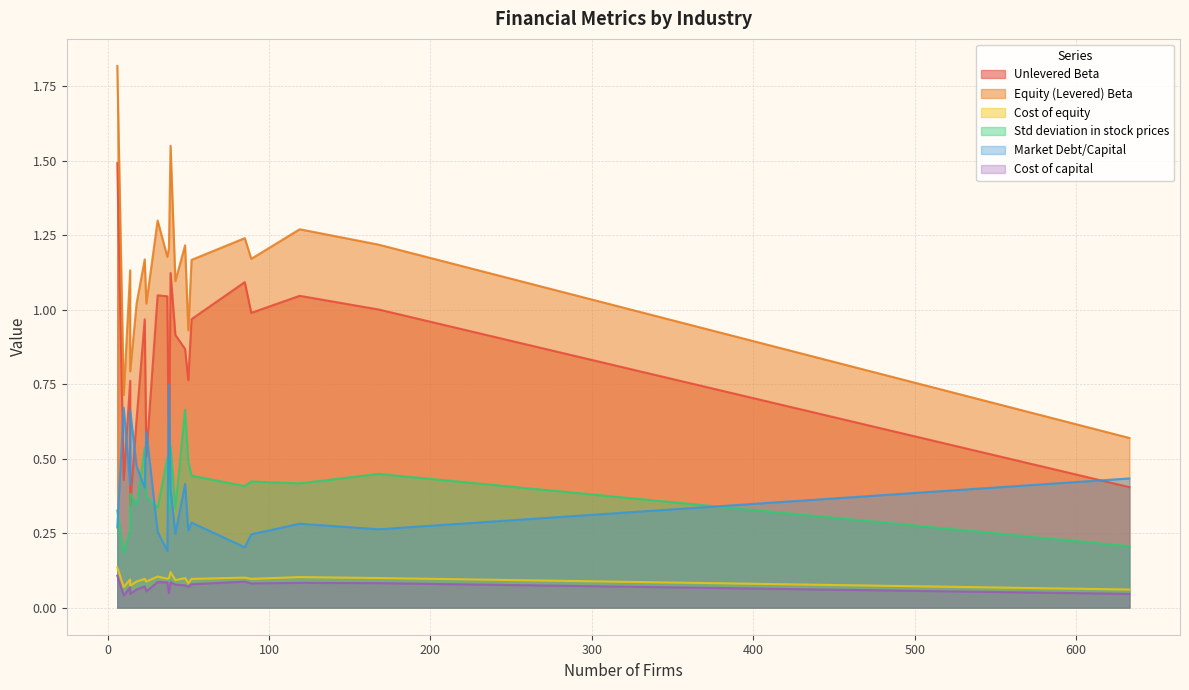

In Cost of capital, how many points are higher than both neighbors (excluding endpoints)?

6